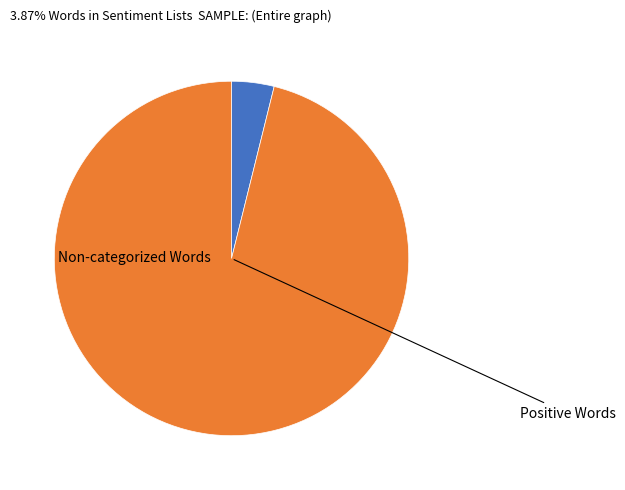

Is there a majority slice in this chart?

Yes